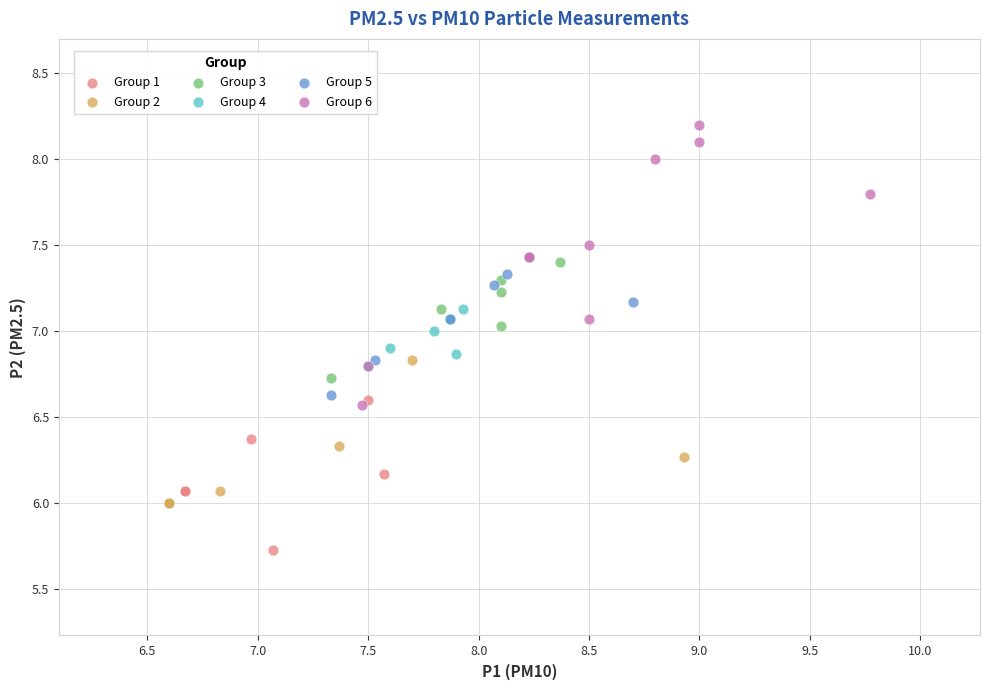

Which series has the largest Y range (max minus min)?

Group 6